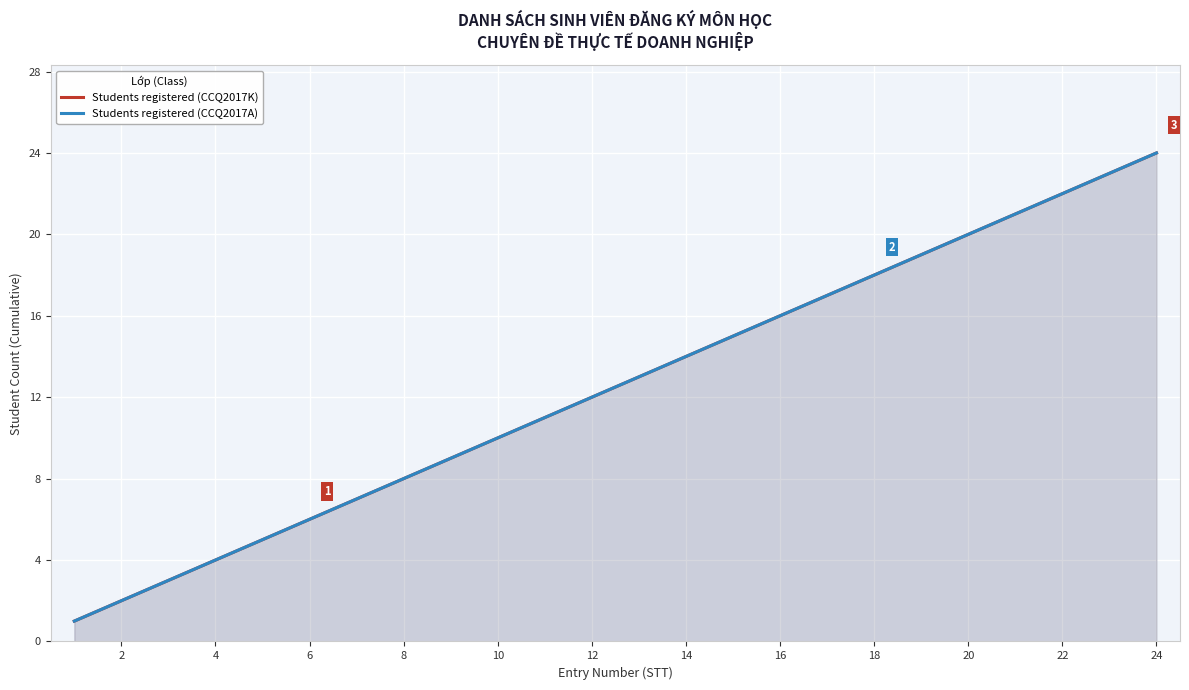

What are all the series names shown in the legend?

Students registered (CCQ2017K), Students registered (CCQ2017A)